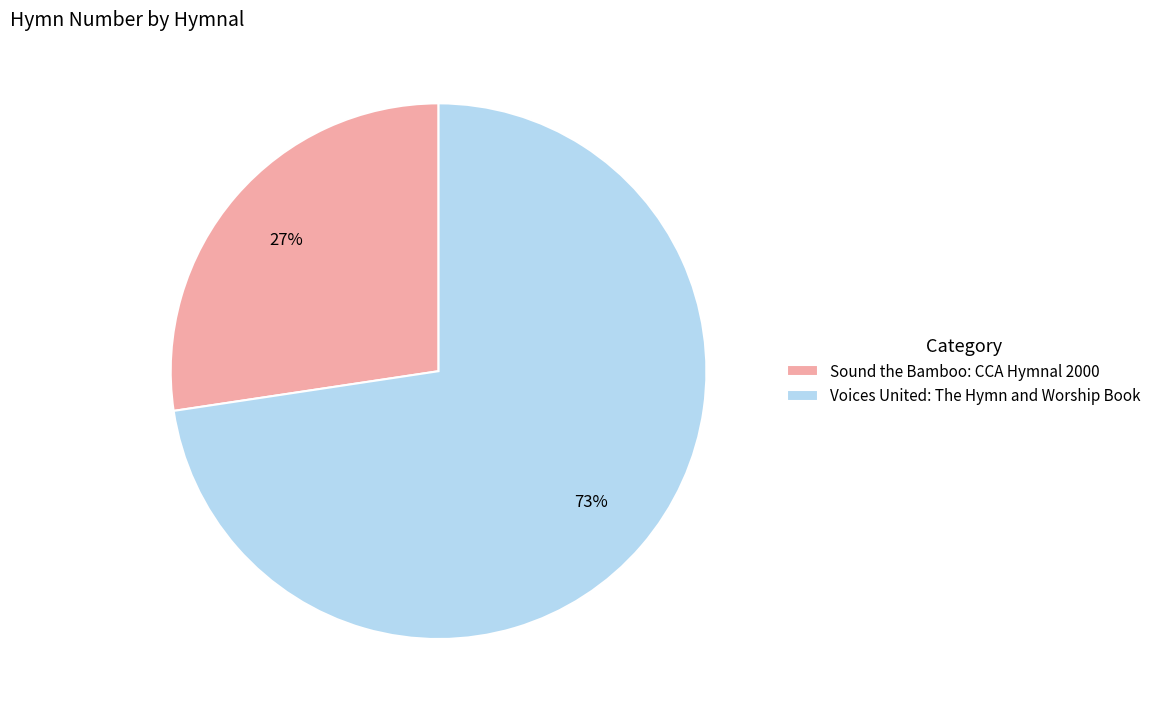

Combined, do Sound the Bamboo: CCA Hymnal 2000 and Voices United: The Hymn and Worship Book account for over 50%?

Yes